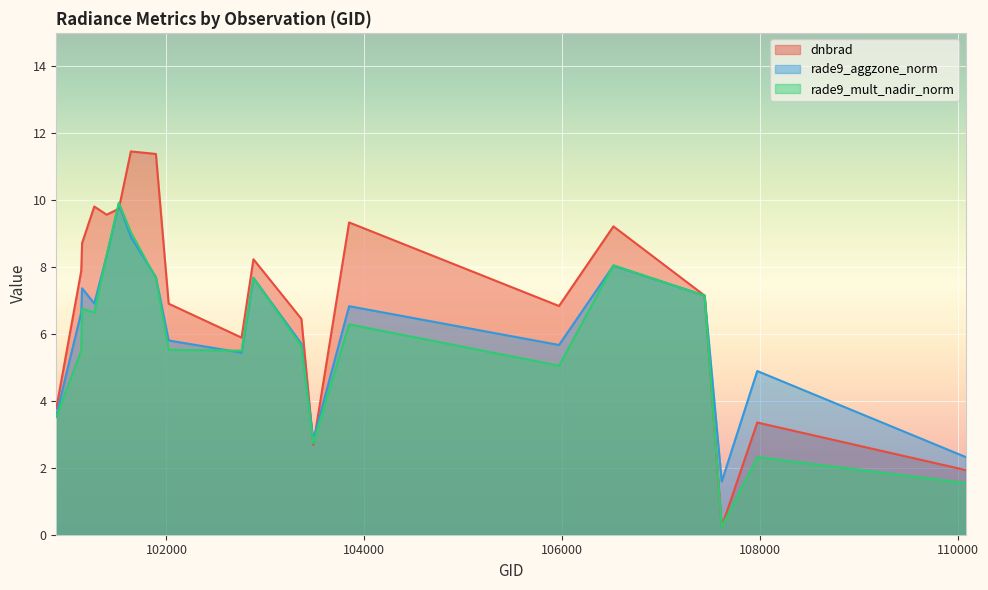

At which category does rade9_aggzone_norm reach its first local peak?

101147